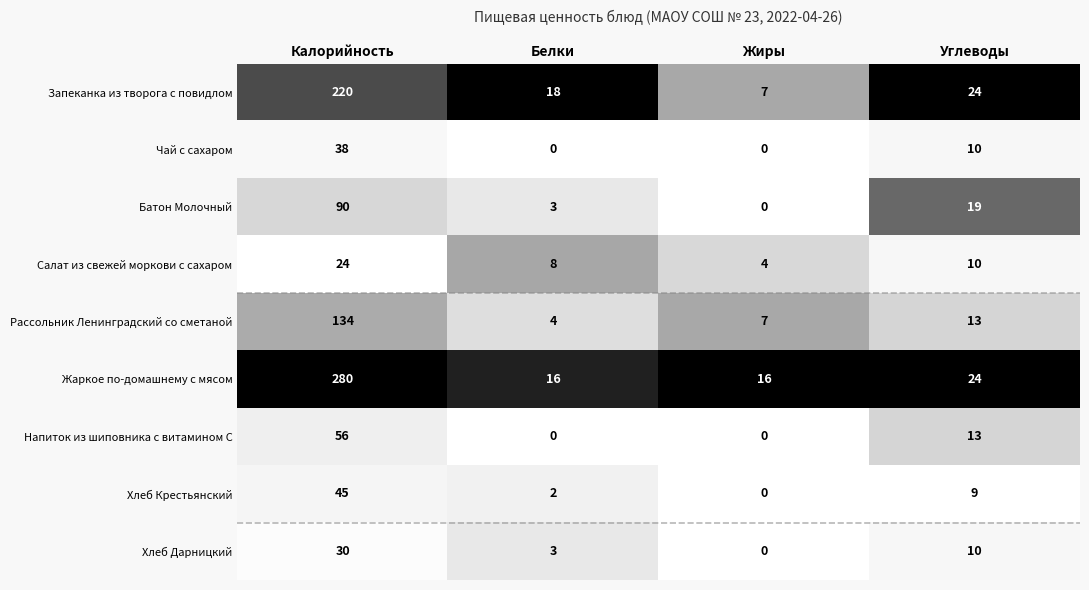

Which series has the largest total across all categories?

Жаркое по-домашнему с мясом